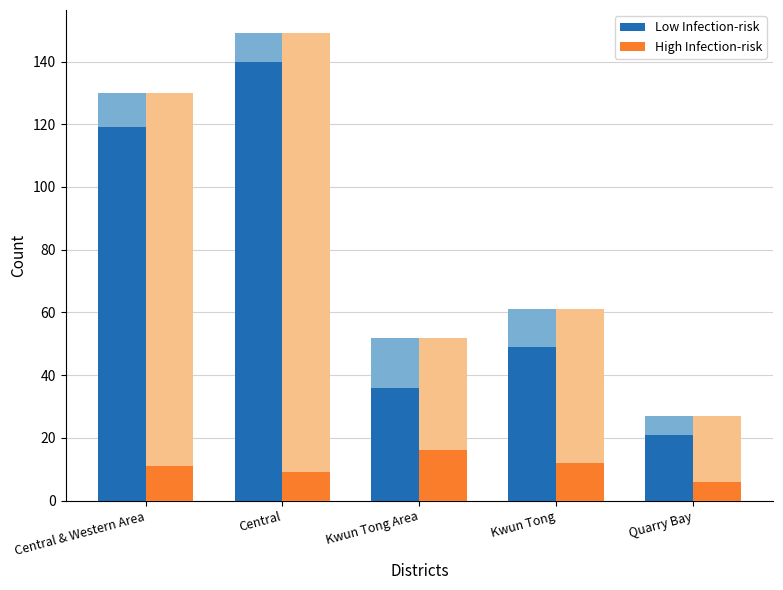

How many bars are there in total?

10